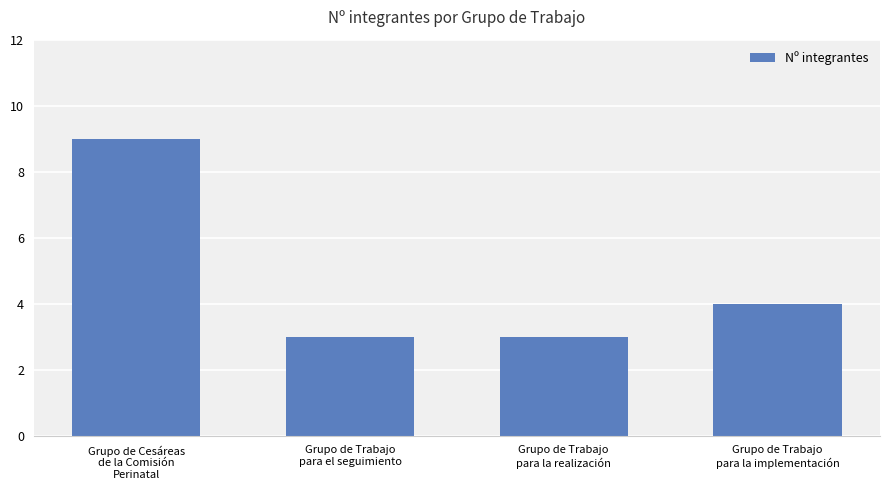

The value at Grupo de Trabajo
para la implementación is 7. True or false?

False